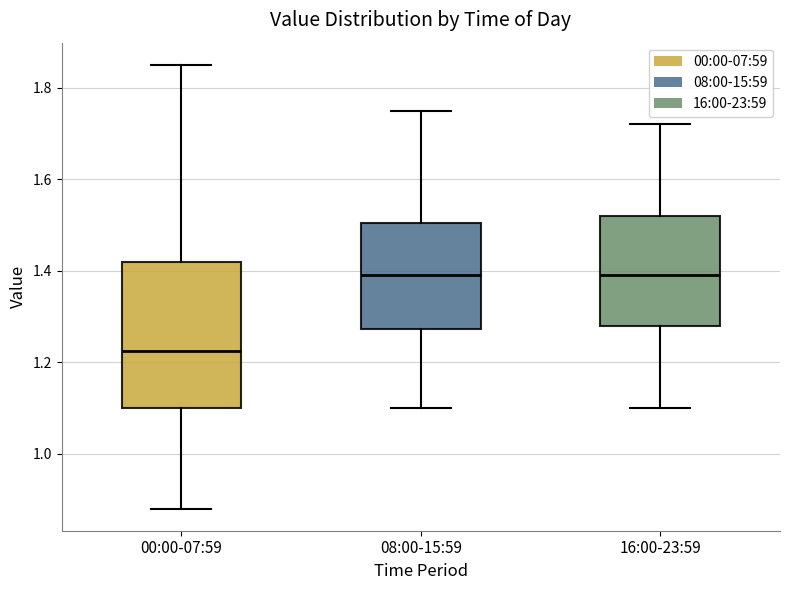

Reading left to right, transcribe this box plot: for each box, give where its median line is, the range the box spans, and where its two whiskers end, as read against the y-axis. The values are not printed on the chart, so give them approximately, as read against the axis.

00:00-07:59: median 1.22, box 1.10 to 1.42, whiskers 0.88 to 1.86
08:00-15:59: median 1.40, box 1.28 to 1.50, whiskers 1.10 to 1.76
16:00-23:59: median 1.40, box 1.28 to 1.52, whiskers 1.10 to 1.72